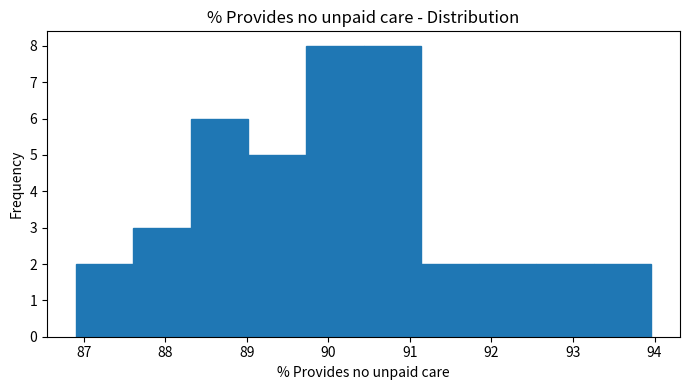

Reading left to right, list every bar in this chart as the range it spans on the x-axis followed by its height. Neither the bar edges nor the heights are printed on the chart, so give them approximately, as read against the axes.

86.9 to 87.6: 2
87.6 to 88.3: 3
88.3 to 89.0: 6
89.0 to 89.7: 5
89.7 to 90.4: 8
90.4 to 91.1: 8
91.1 to 91.8: 2
91.8 to 92.5: 2
92.5 to 93.3: 2
93.3 to 94.0: 2